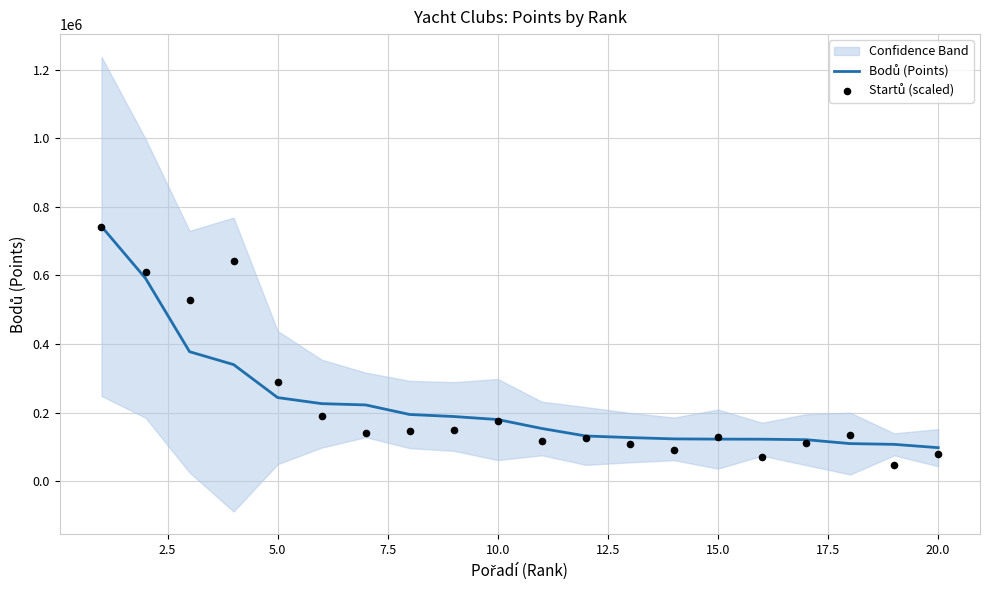

At how many categories does at least one series exceed 59532?

20